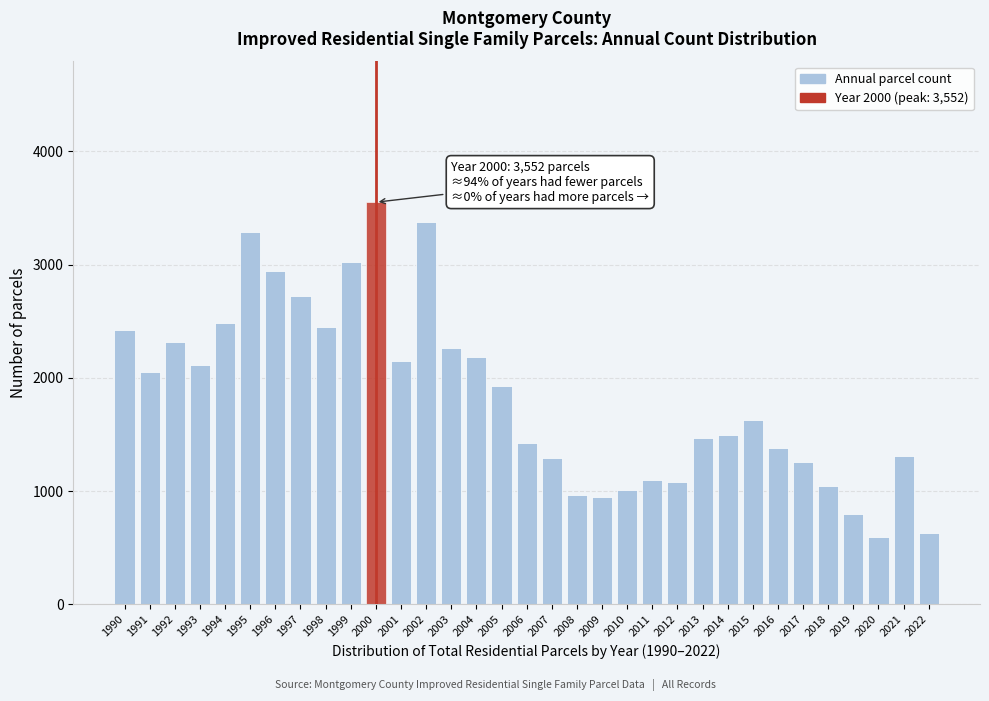

Is it true that the value at 1994 is 2481?

True